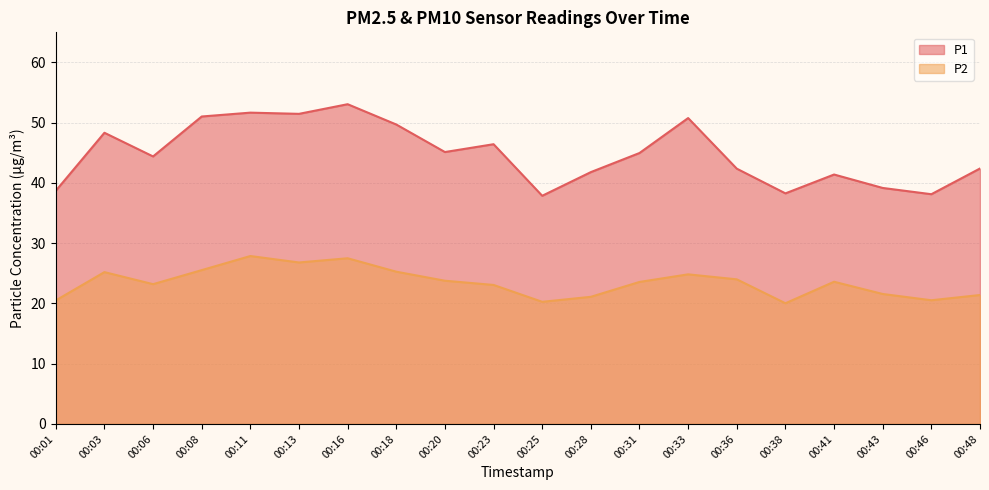

Where is the first local minimum for P2?

00:06